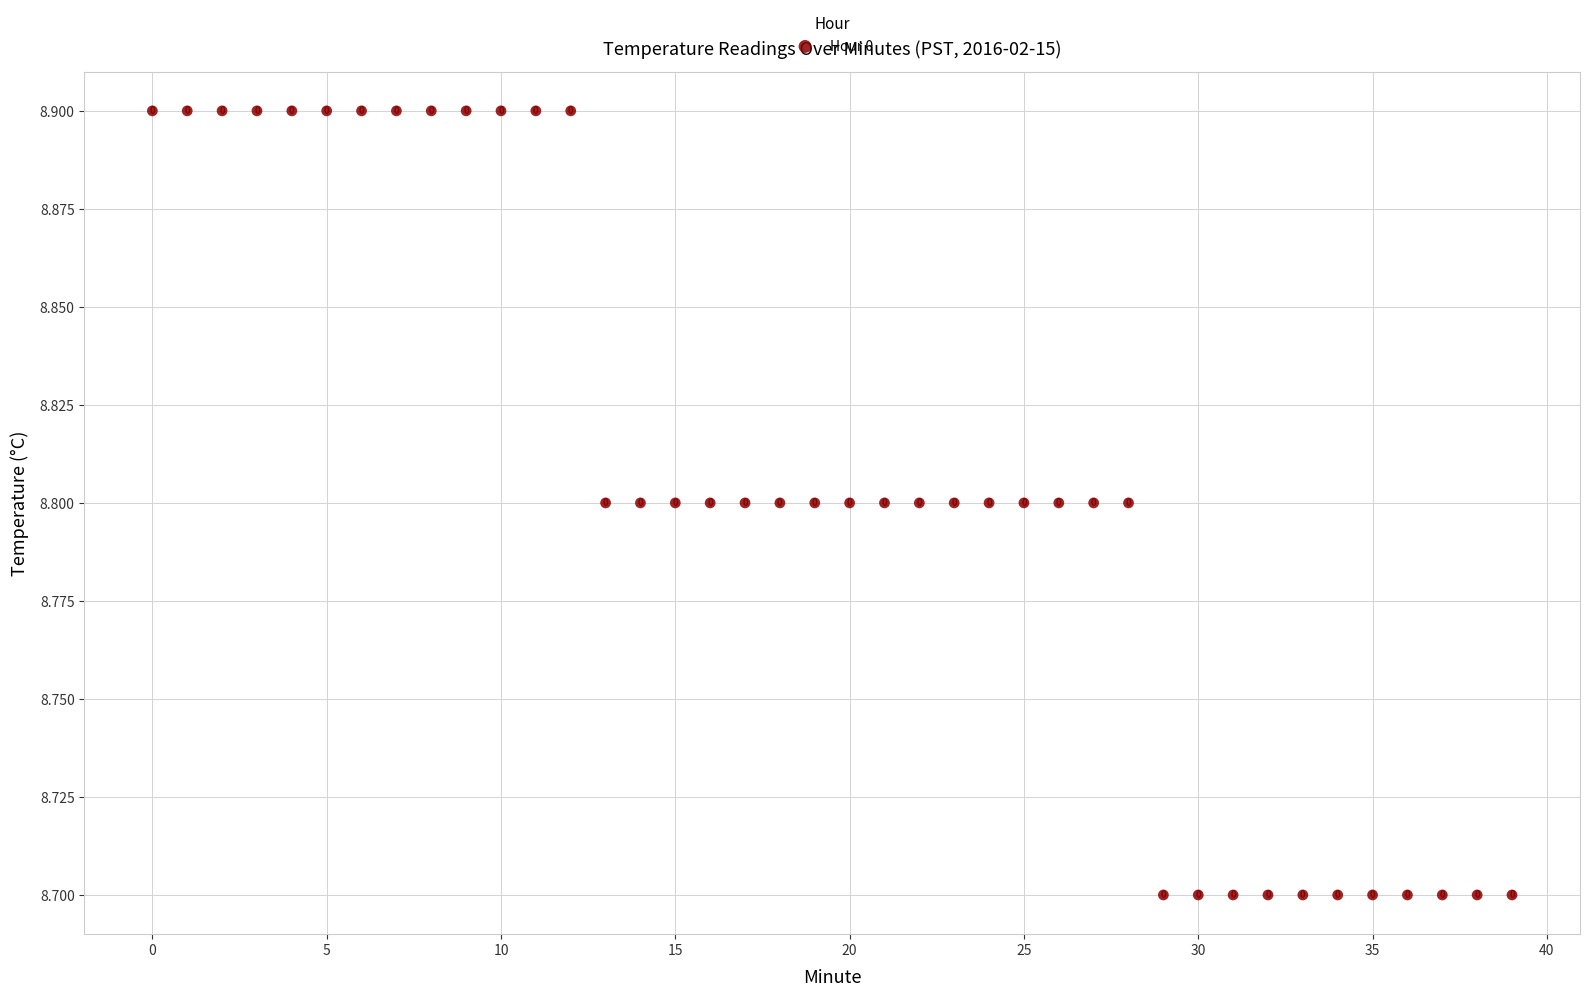

What Y value in the scatter plot is closest to 8?

8.7